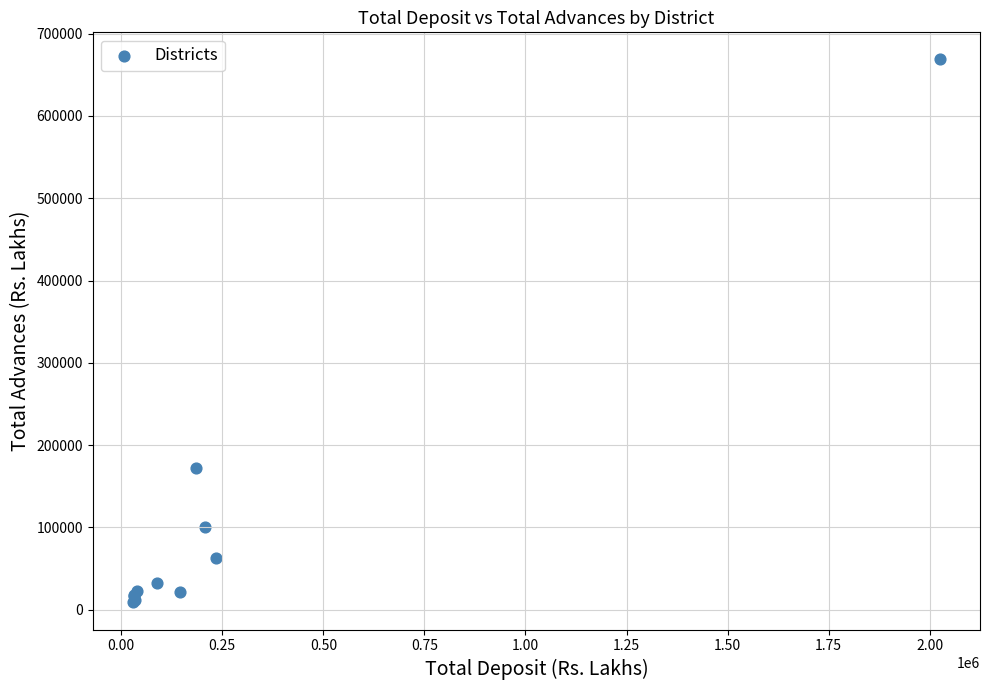

What Y value in the scatter plot is closest to 338702?

171614.3